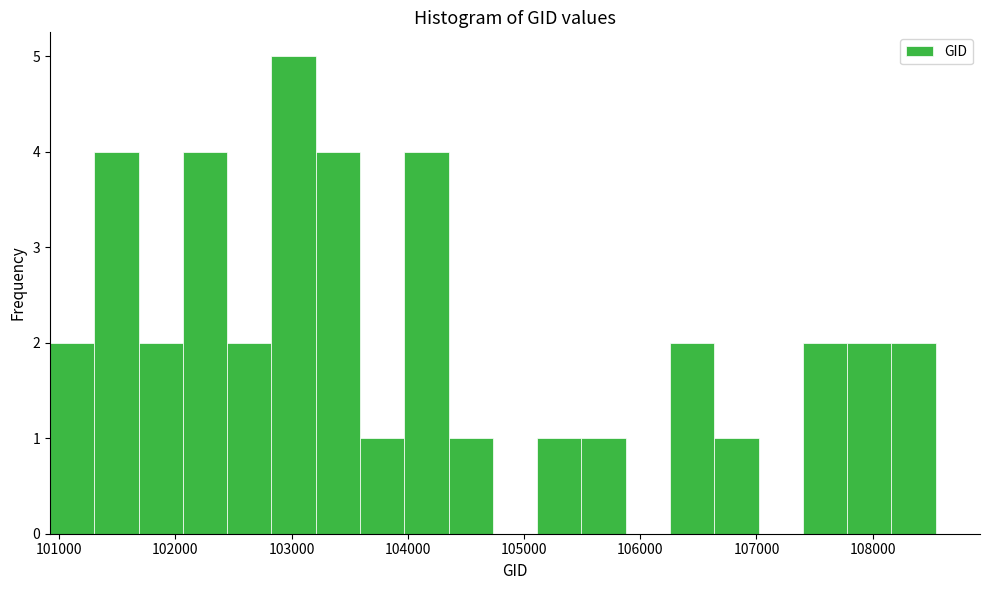

Read against the x-axis, roughly where is the centre of the tallest bar?

103000